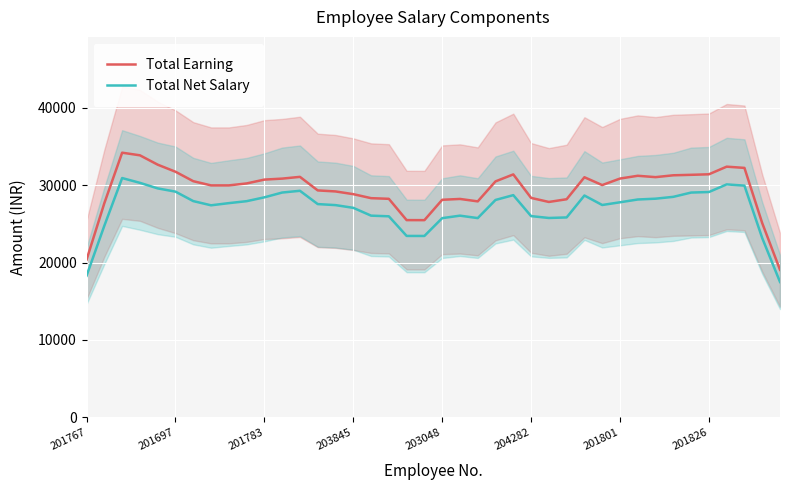

Rank the series at 11 from lowest to highest value.

Total Net Salary, Total Earning